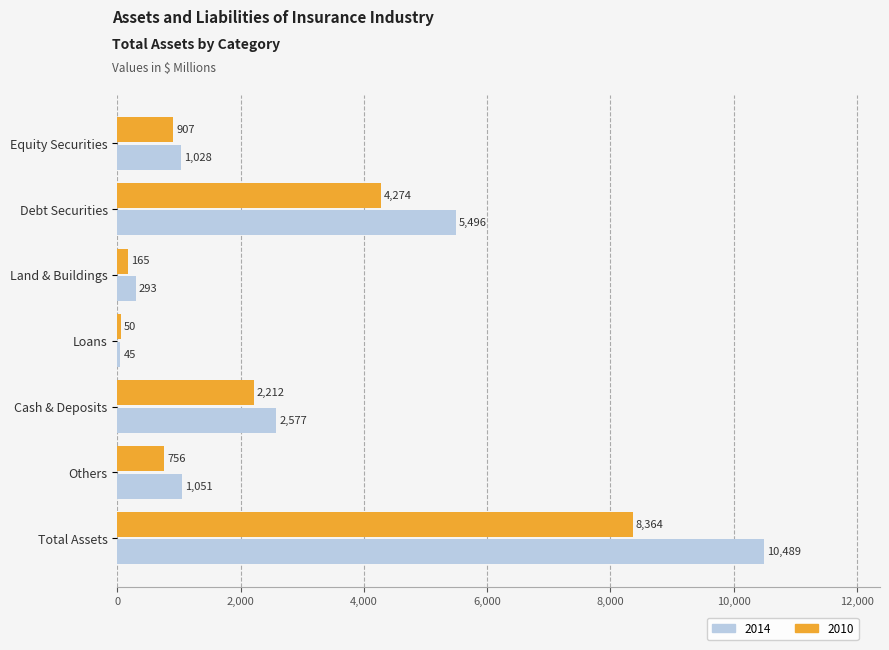

Rank the categories by 2010 value from lowest to highest.

Loans, Land & Buildings, Others, Equity Securities, Cash & Deposits, Debt Securities, Total Assets